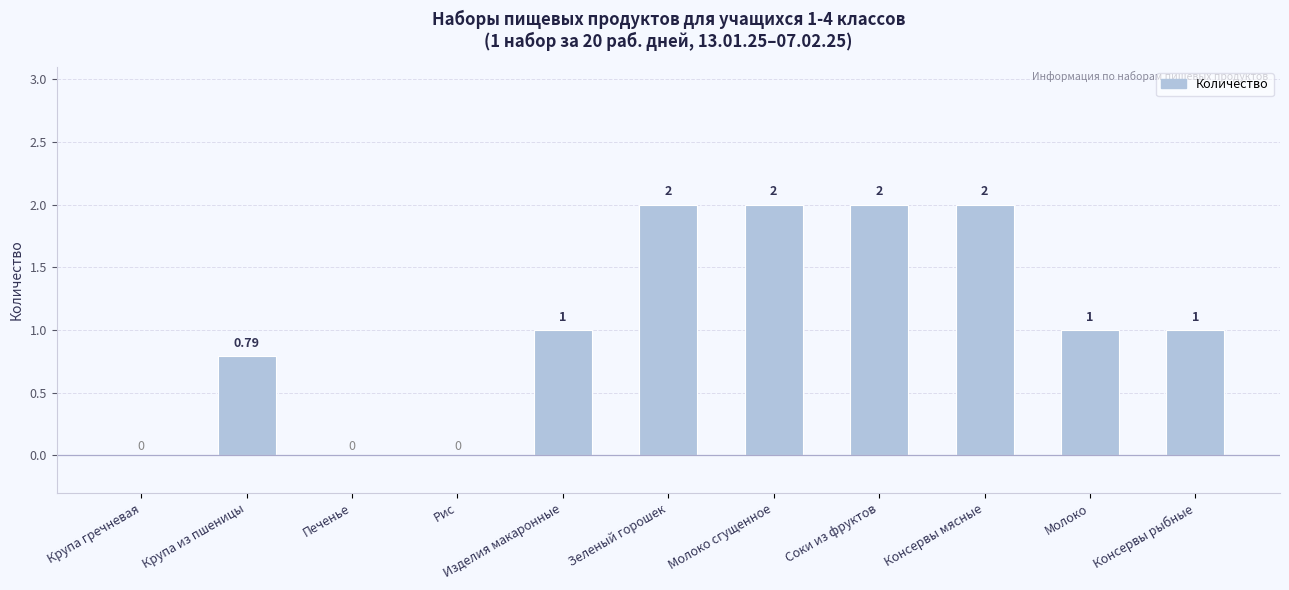

Approximately how many times larger is the value at Молоко сгущенное compared to Изделия макаронные?

2.0